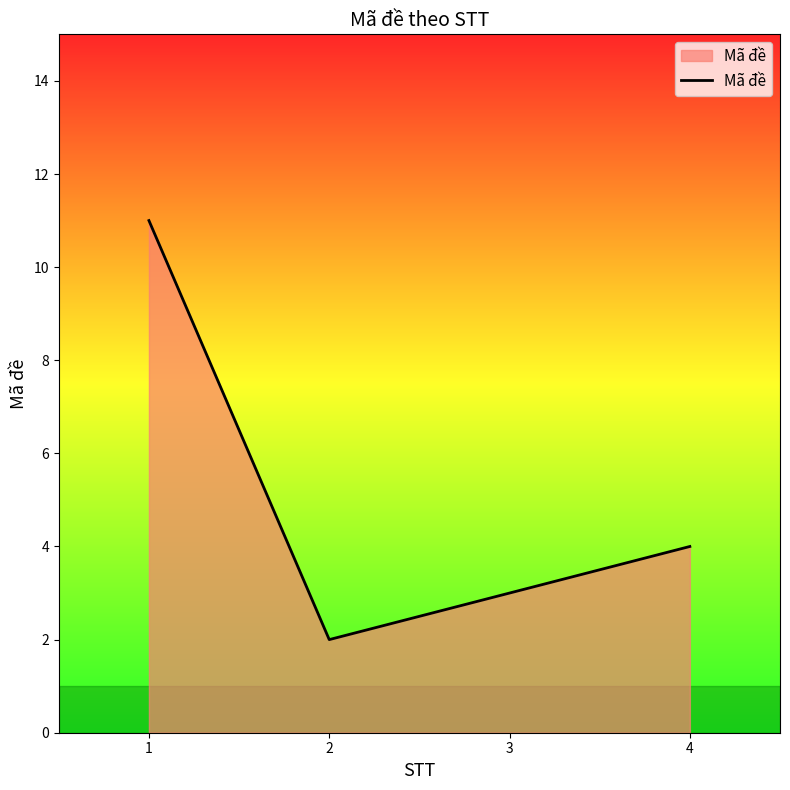

At which label is the value closest to 6?

4